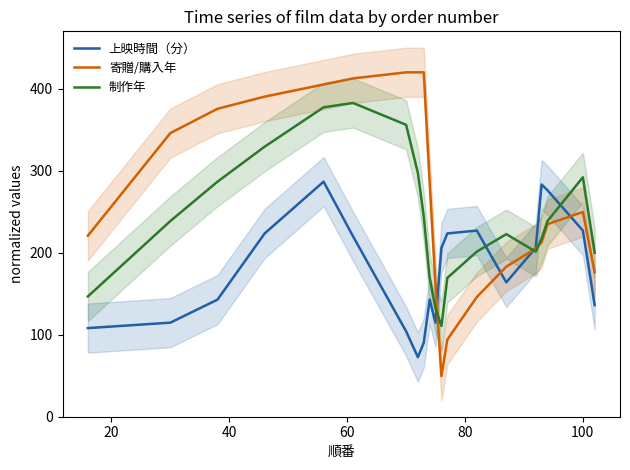

Which series has the widest spread of values?

寄贈/購入年